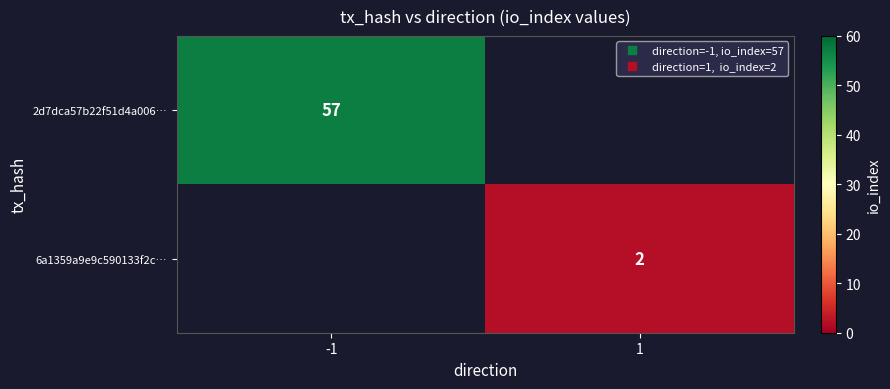

What is the smallest value displayed?

2.0